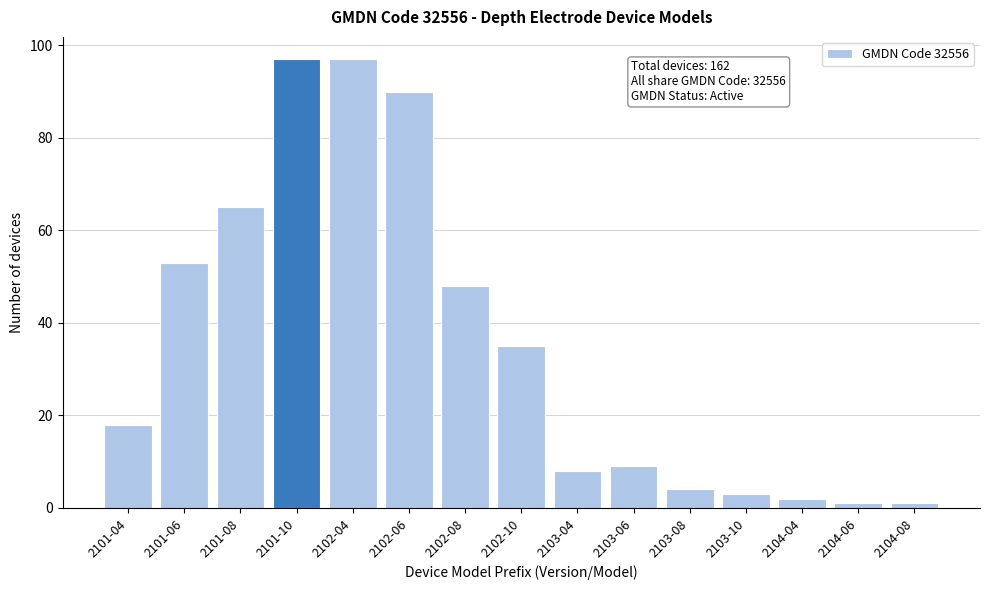

Reading left to right, list all the values displayed in this chart.

2101-04=18	2101-06=53	2101-08=65	2101-10=97	2102-04=97	2102-06=90	2102-08=48	2102-10=35	2103-04=8	2103-06=9	2103-08=4	2103-10=3	2104-04=2	2104-06=1	2104-08=1